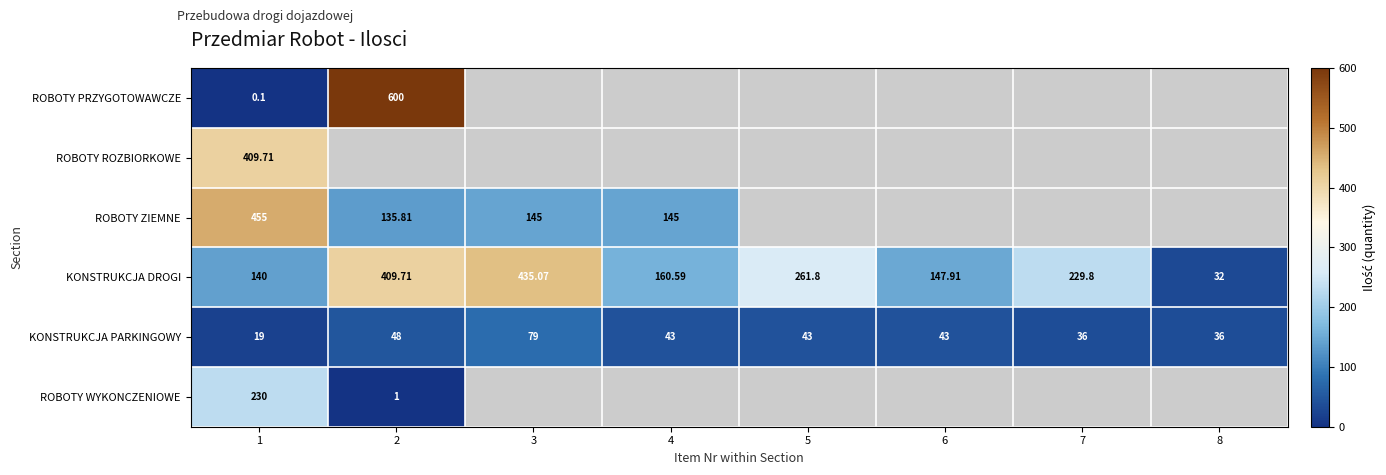

At how many categories does at least one series exceed 257?

4